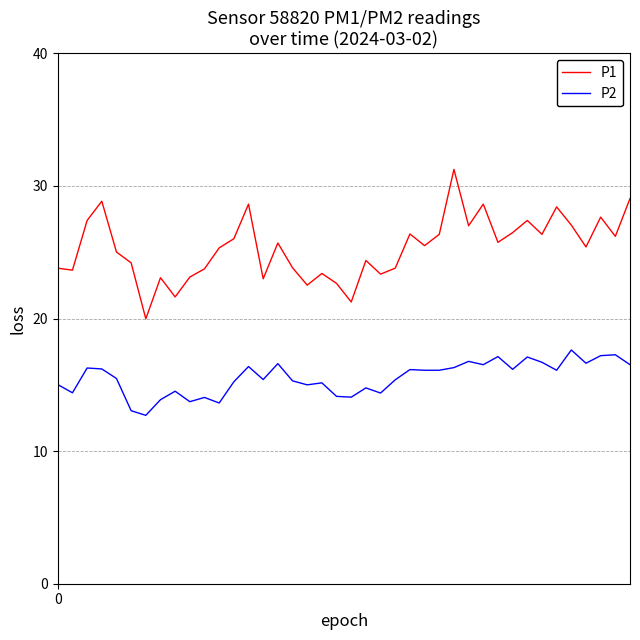

At how many categories does at least one series exceed 18?

40